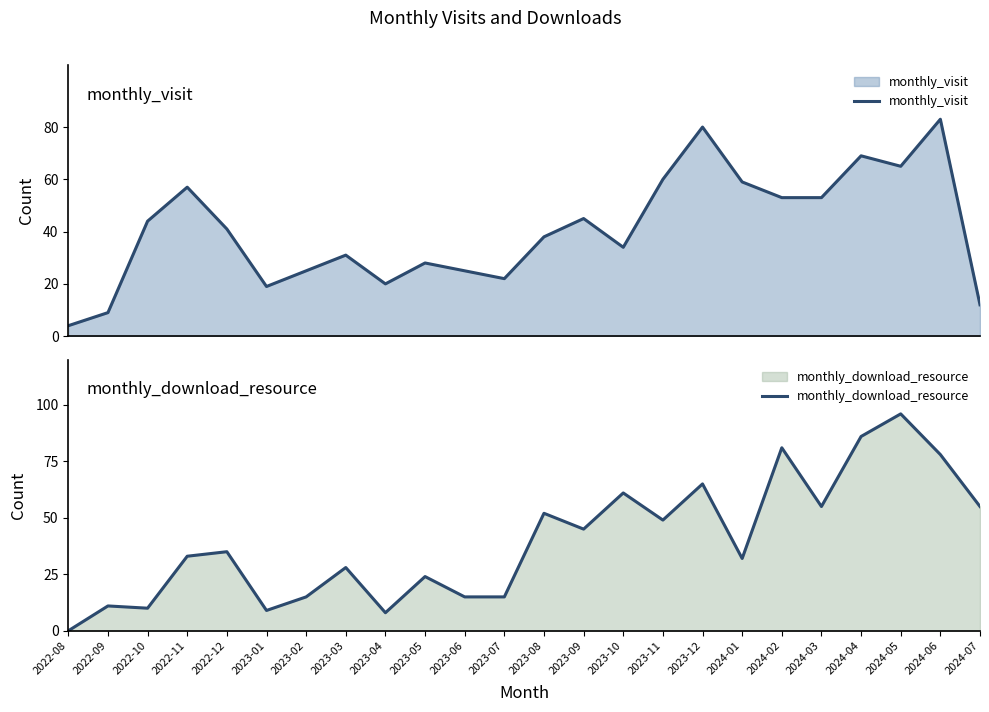

Rank the categories by monthly_visit value from lowest to highest.

2022-08, 2022-09, 2024-07, 2023-01, 2023-04, 2023-07, 2023-02, 2023-06, 2023-05, 2023-03, 2023-10, 2023-08, 2022-12, 2022-10, 2023-09, 2024-02, 2024-03, 2022-11, 2024-01, 2023-11, 2024-05, 2024-04, 2023-12, 2024-06